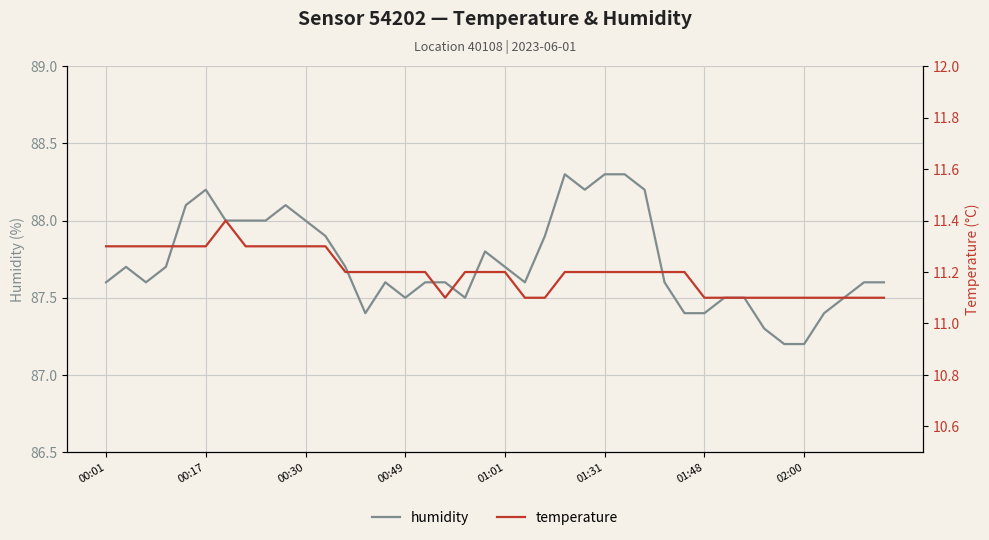

In humidity, how many points are higher than both neighbors (excluding endpoints)?

6